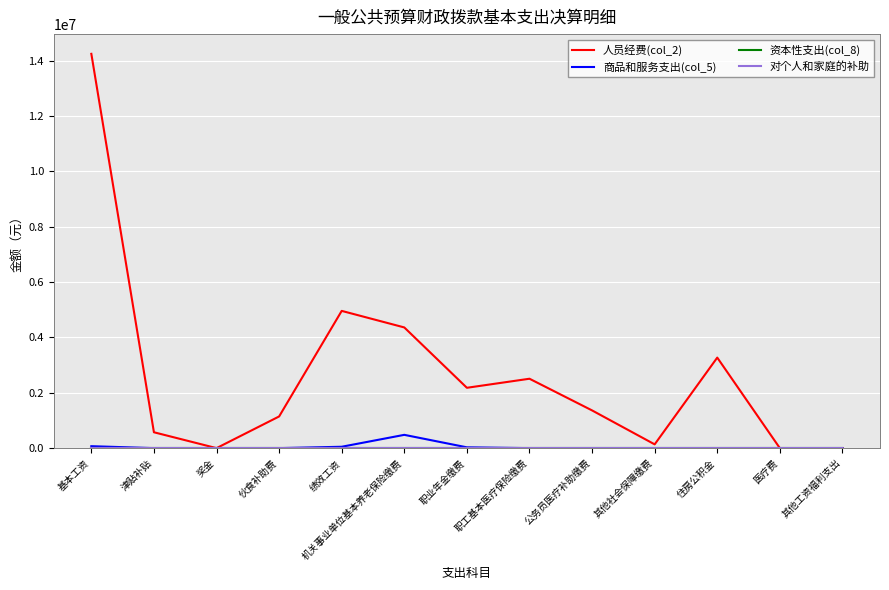

Where is 商品和服务支出(col_5) nearest to the value 240000?

基本工资